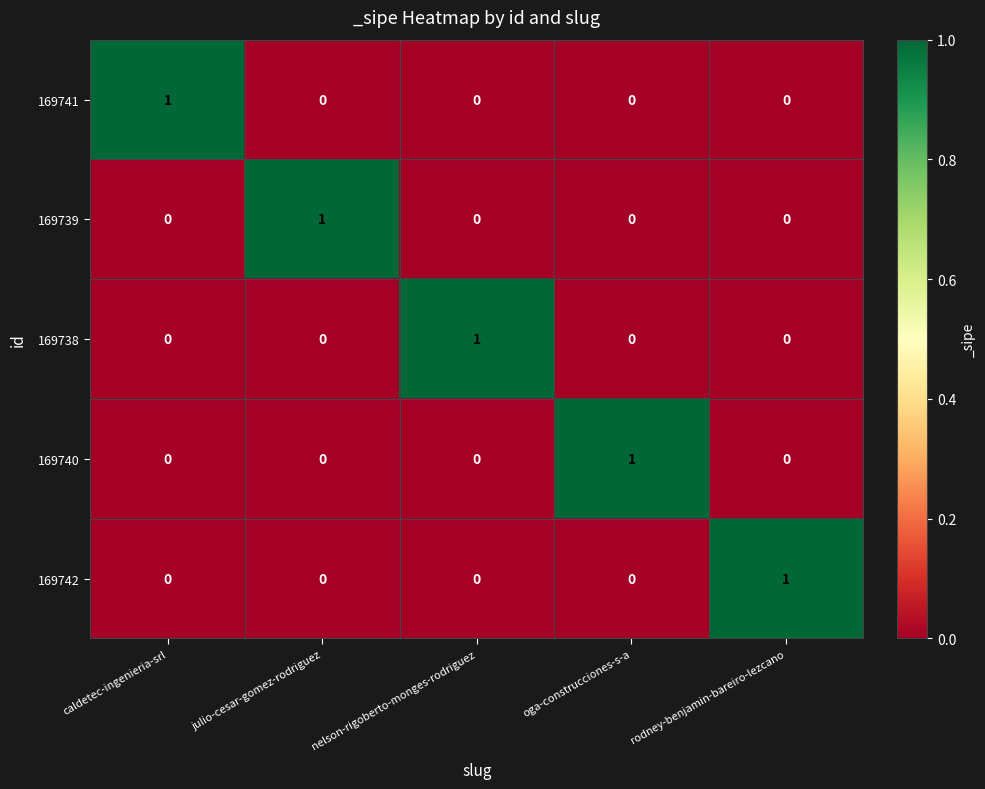

At which label does 169742 reach its peak?

rodney-benjamin-bareiro-lezcano